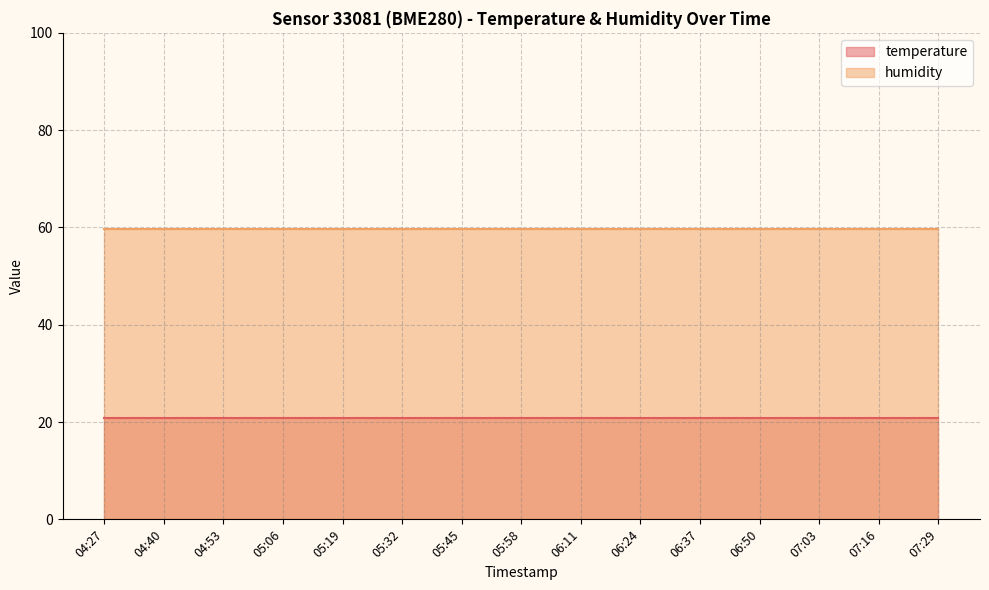

What value does the humidity series have at 05:06?

59.7